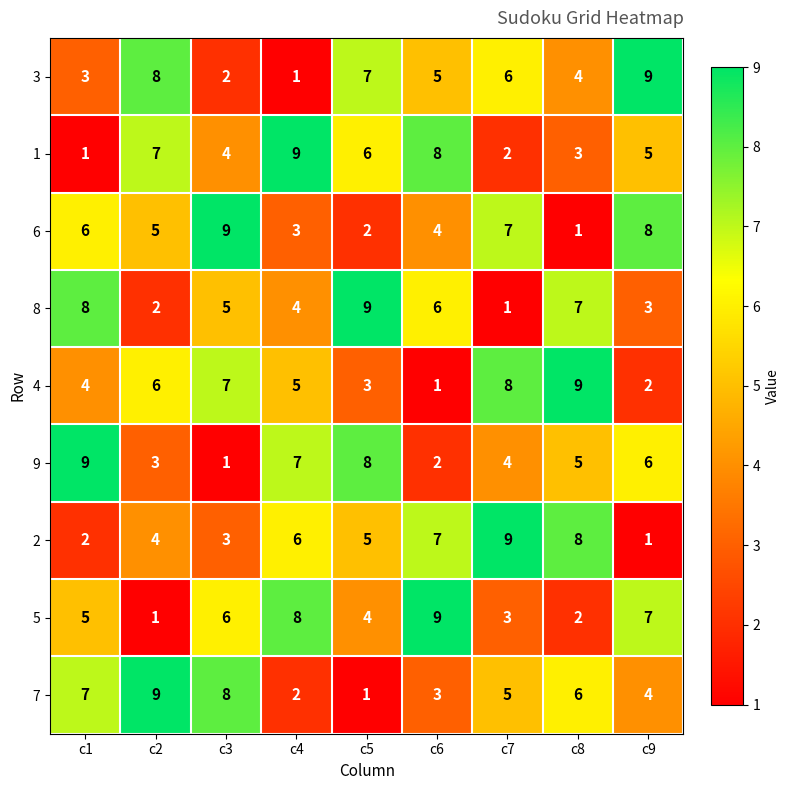

Between c4 and c9, which series saw the biggest shift?

3